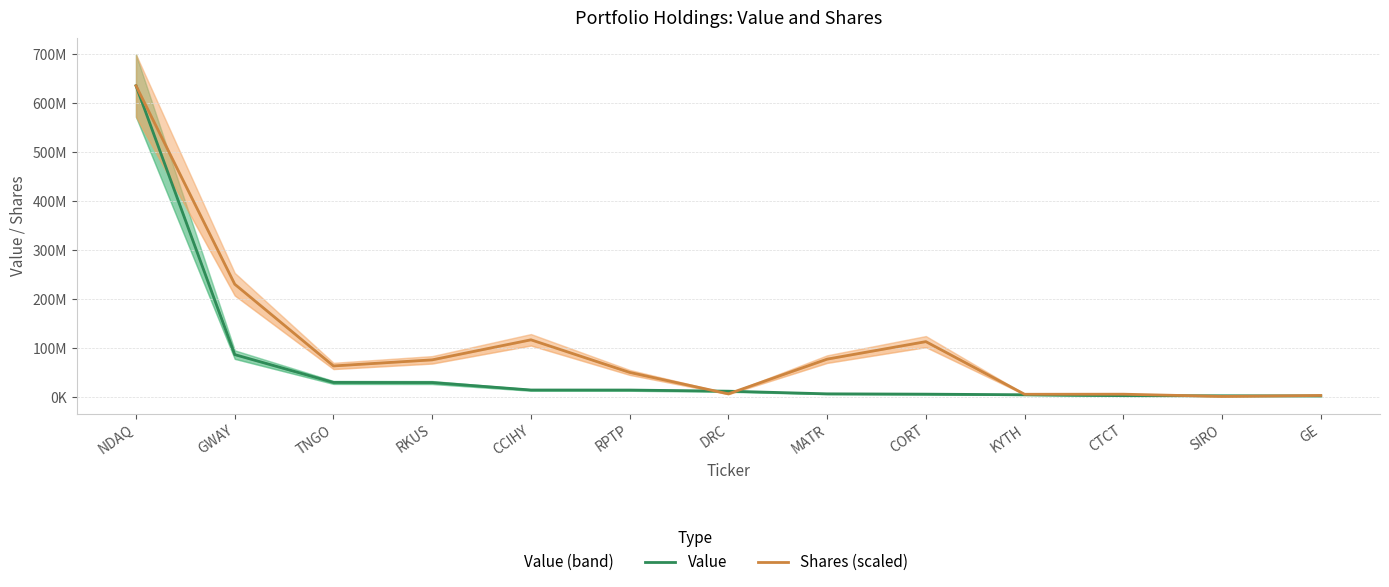

Rank the series by their maximum value, from highest to lowest.

Value, Shares (scaled)